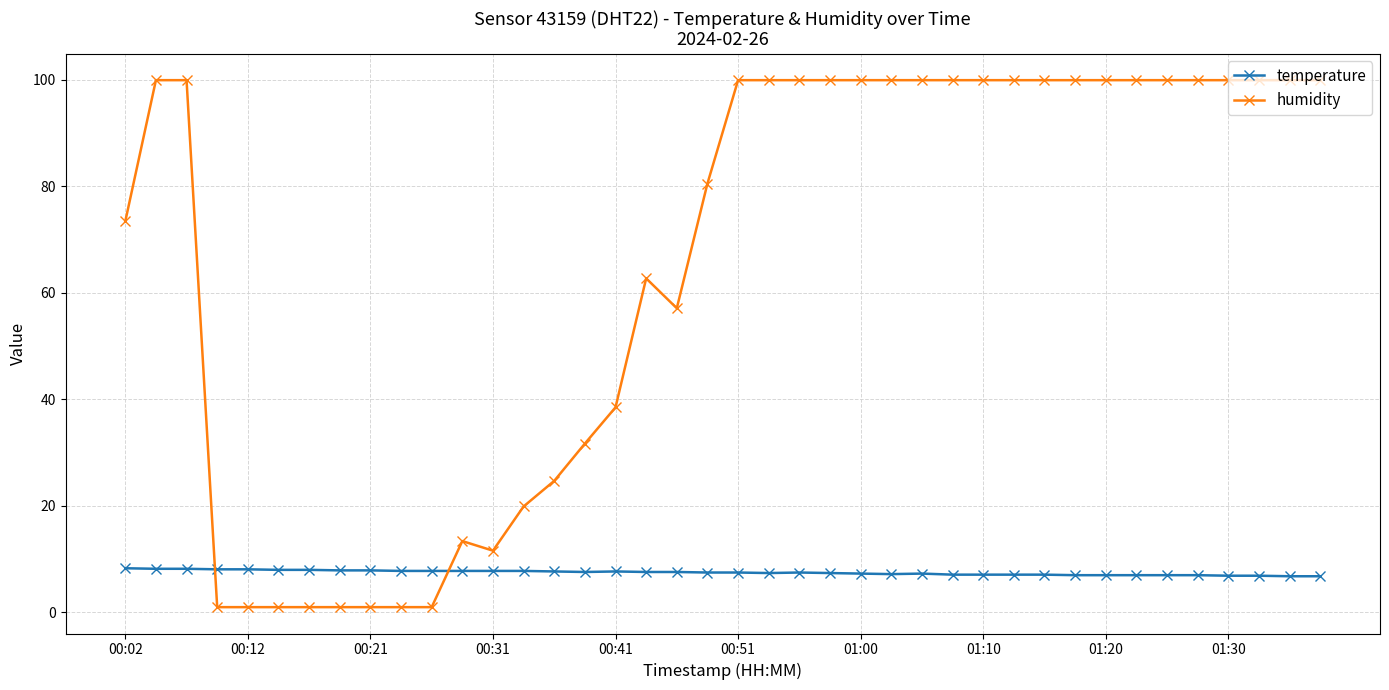

Is this an area chart (filled region under the line)?

No